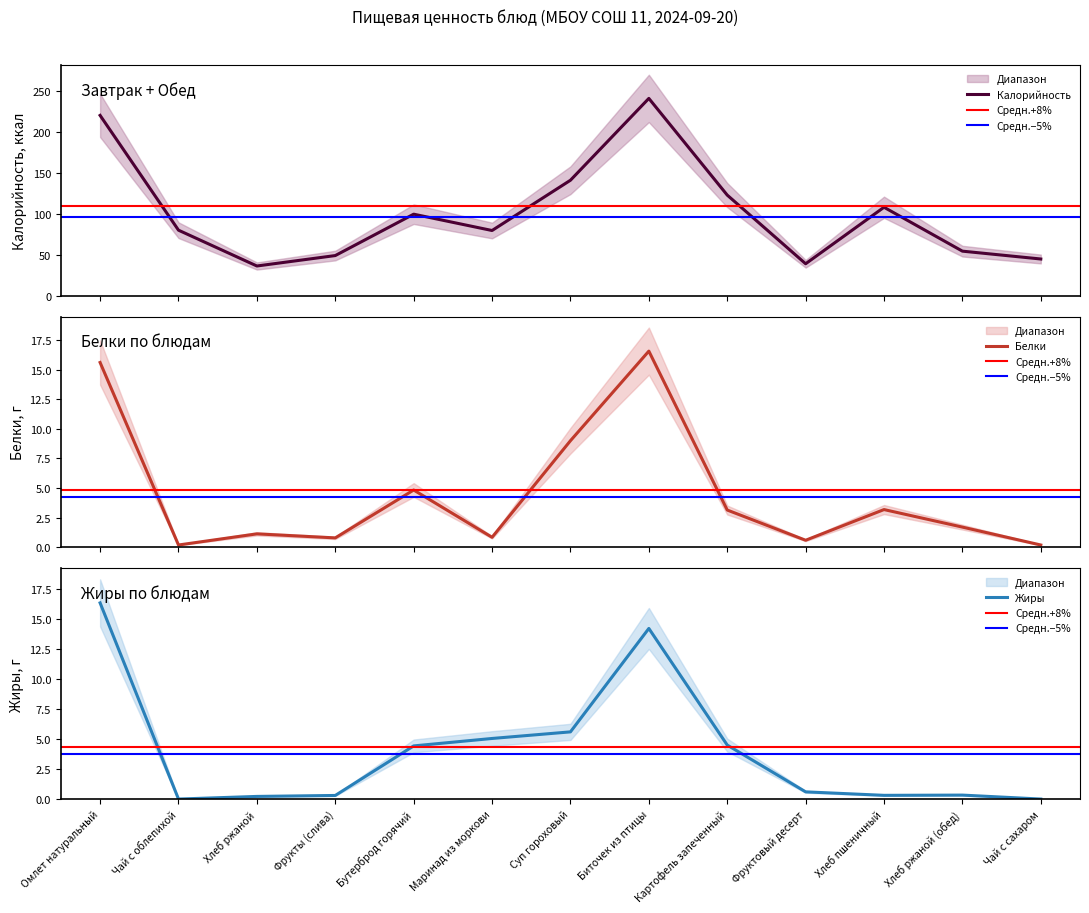

What are all the series names shown in the legend?

Калорийность, Белки, Жиры